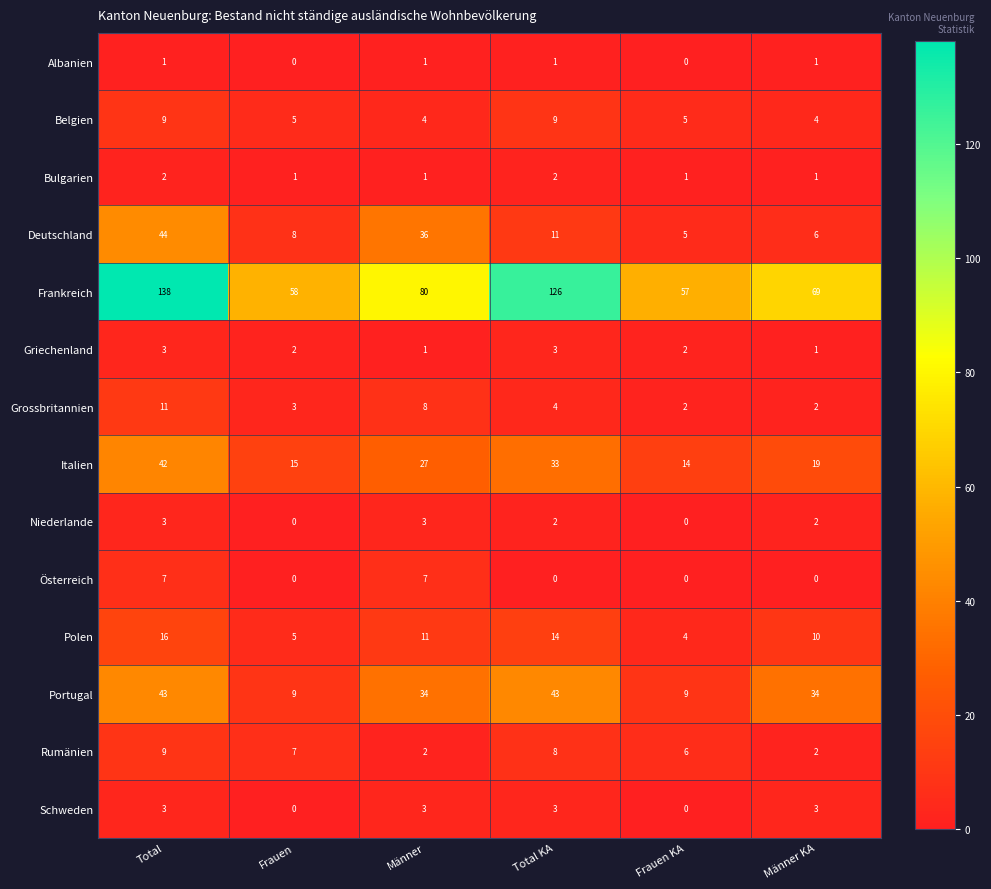

How many Albanien values are between 0 and 1?

6